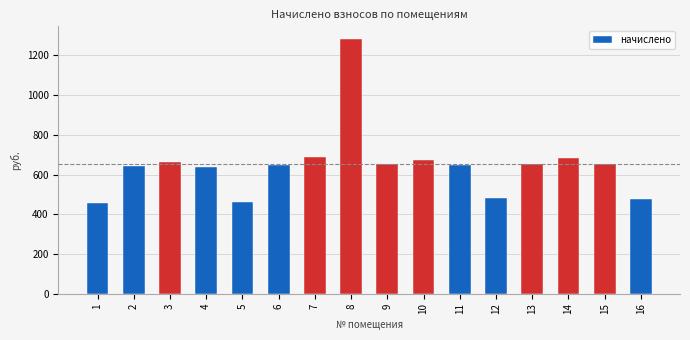

What is the smallest value displayed?

458.9